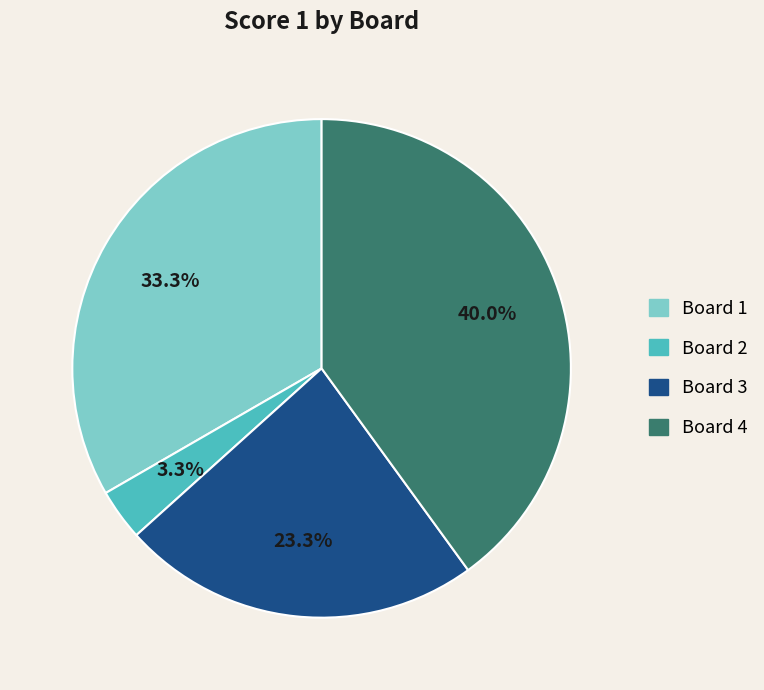

To the nearest percent, what is the combined percentage of Board 2 and Board 1?

37%